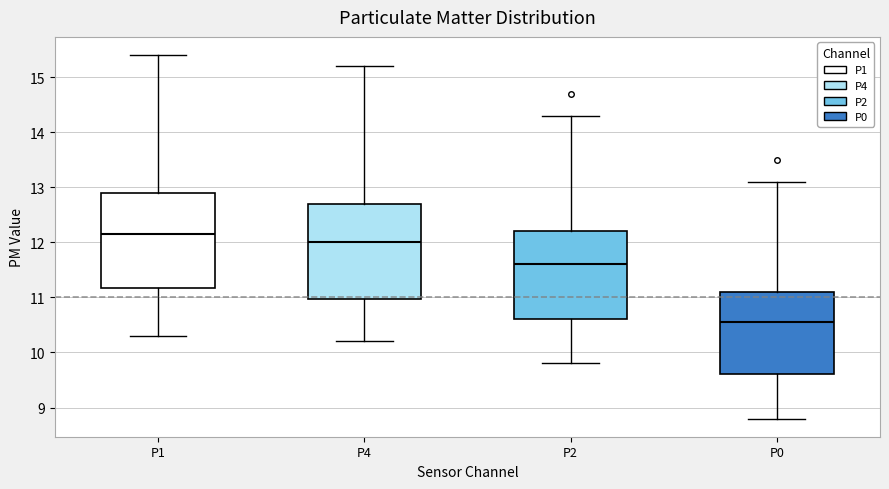

Reading left to right, read every box against the y-axis: the position of its median line, the range the box covers, and the ends of its whiskers. The values are not printed on the chart, so give them approximately, as read against the axis.

P1: median 12.2, box 11.2 to 12.9, whiskers 10.3 to 15.4
P4: median 12.0, box 11.0 to 12.7, whiskers 10.2 to 15.2
P2: median 11.6, box 10.6 to 12.2, whiskers 9.8 to 14.3
P0: median 10.6, box 9.6 to 11.1, whiskers 8.8 to 13.1